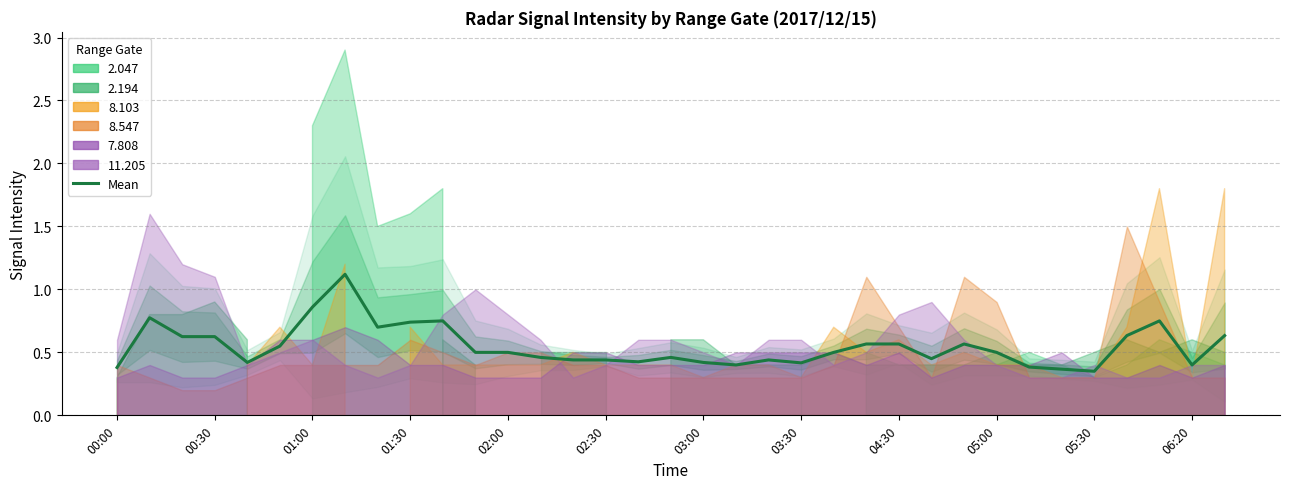

Reading left to right, what are all the values shown in this chart?

0.4	0.8	0.6	0.6	0.4	0.6	0.9	1.1	0.7	0.7	0.8	0.5	0.5	0.5	0.4	0.4	0.4	0.5	0.4	0.4	0.4	0.4	0.5	0.6	0.6	0.5	0.6	0.5	0.4	0.4	0.4	0.6	0.8	0.4	0.6